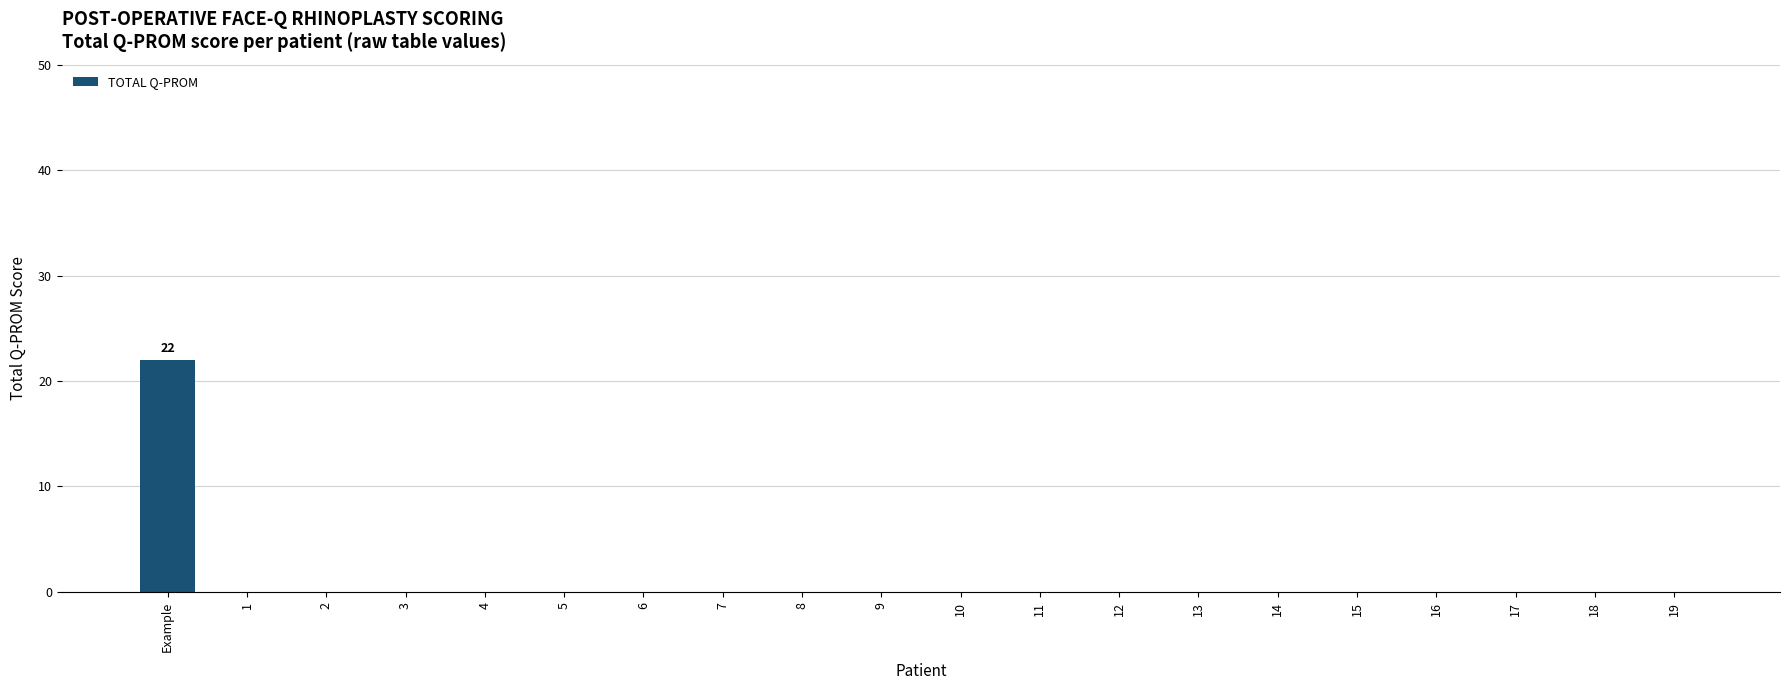

What is the maximum value shown in the chart?

22